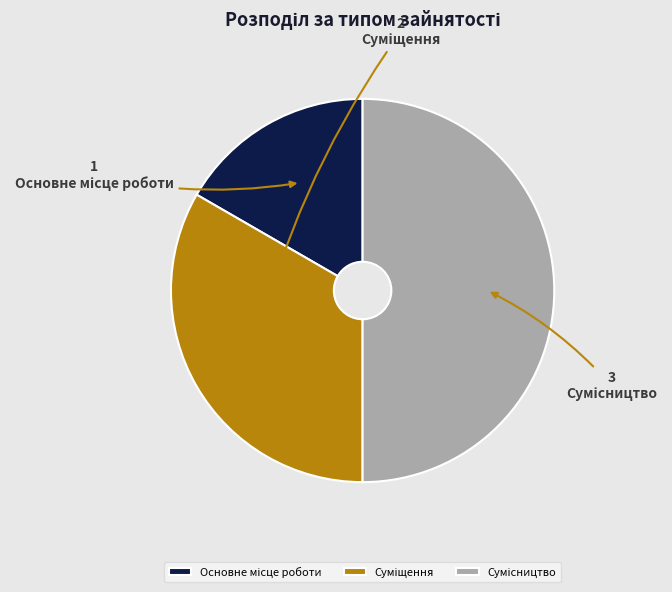

How many segments does this pie chart have?

3